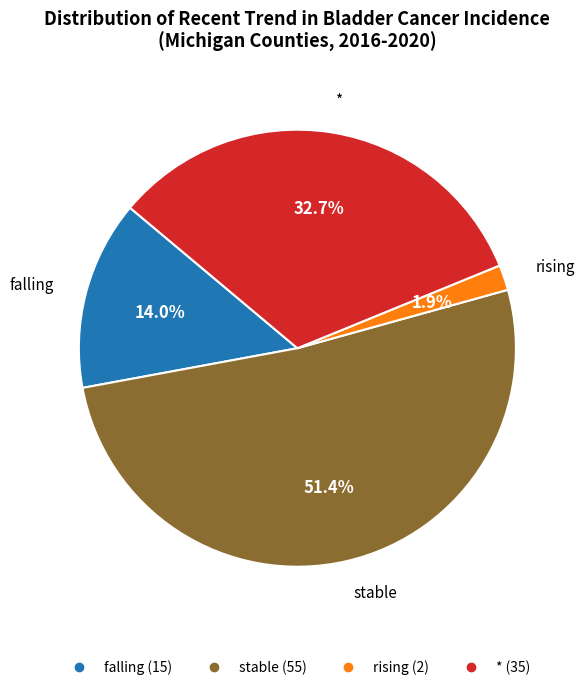

To the nearest percent, what is the combined percentage of falling and rising?

16%